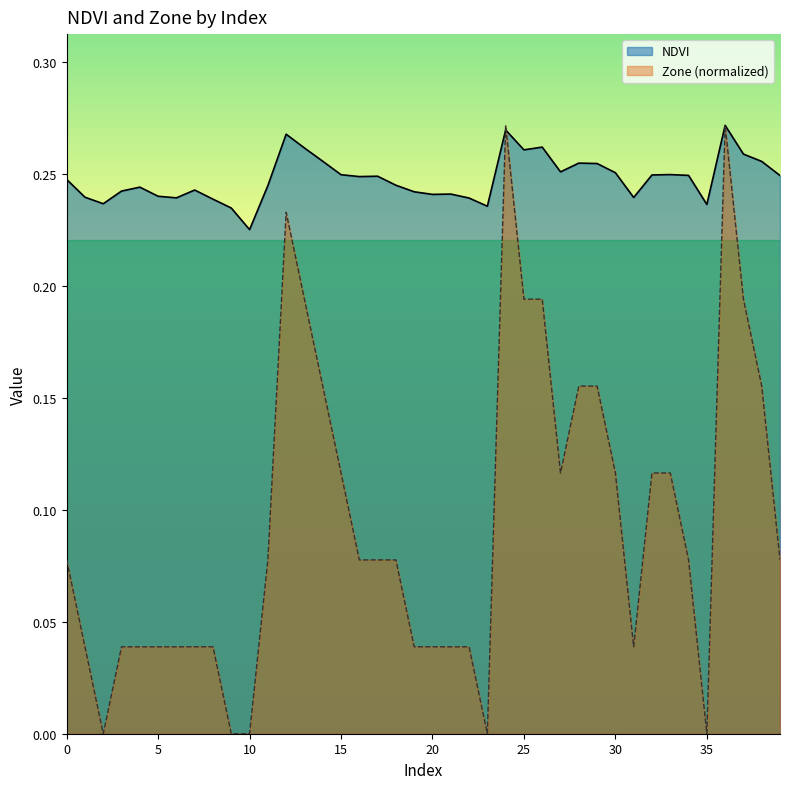

What is the sum of the NDVI values at 17 and 25?

0.5